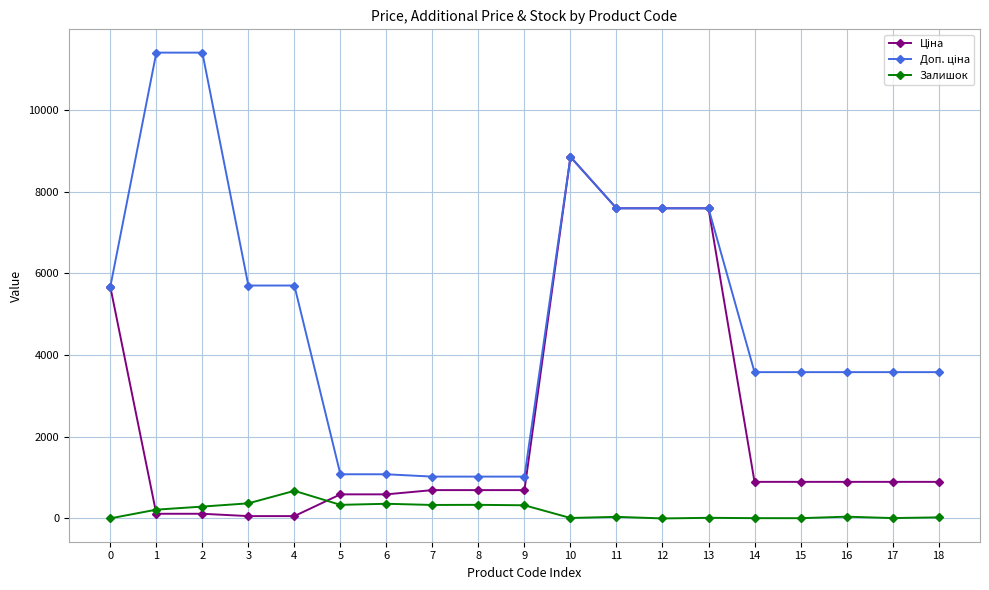

At which category is the sum across all series the highest?

10